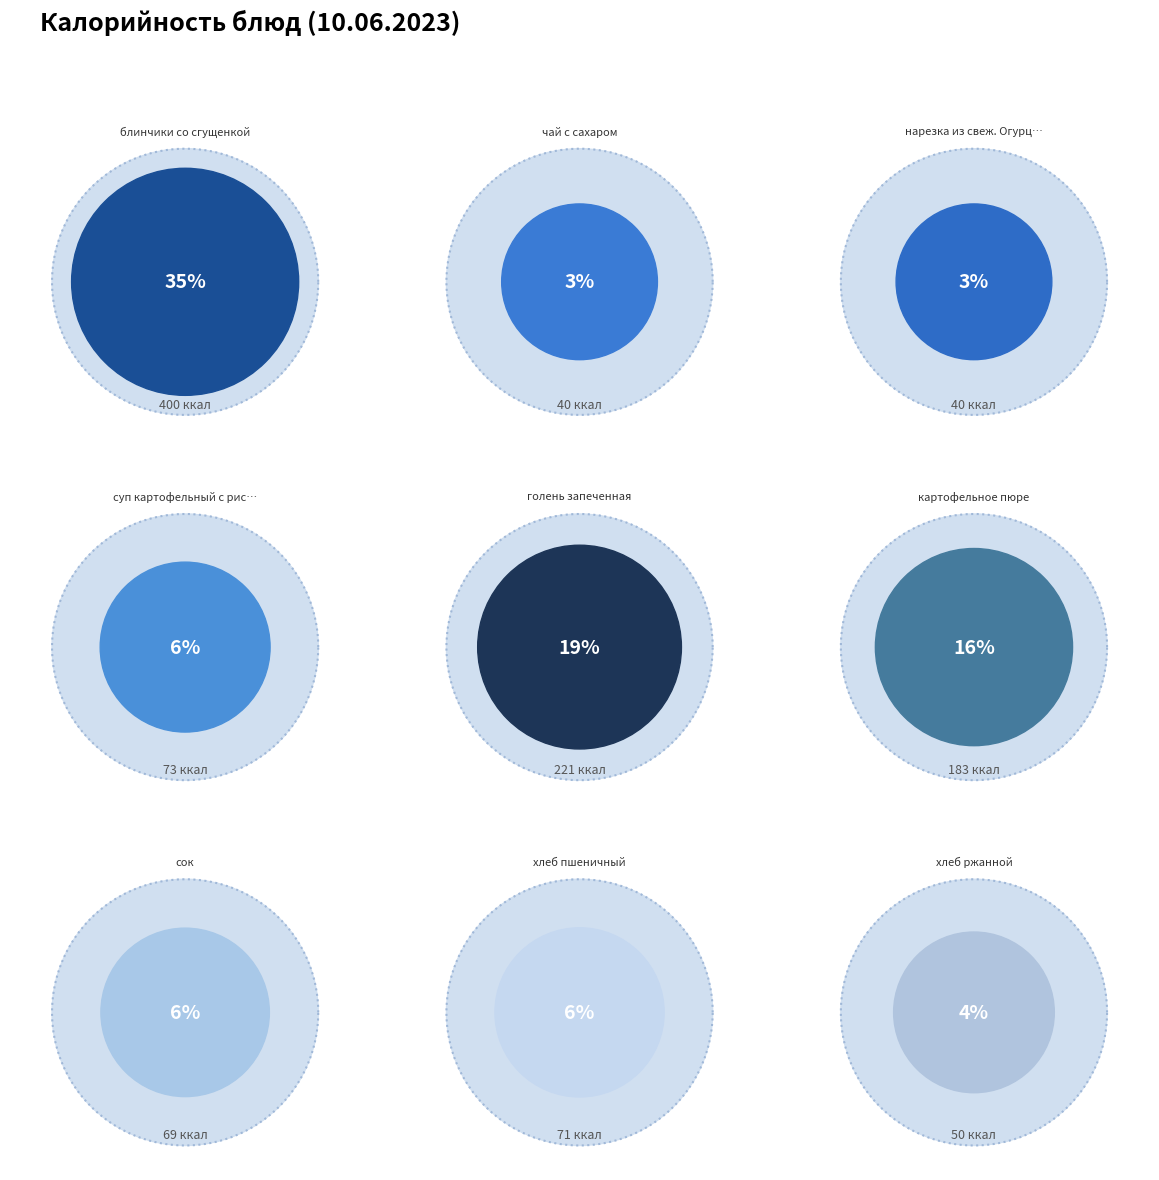

Which category has the smallest portion of the pie?

чай с сахаром